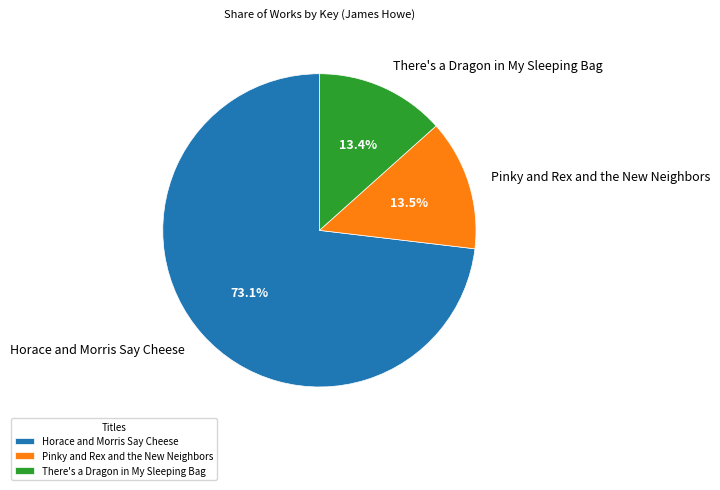

Count the number of slices in the pie.

3